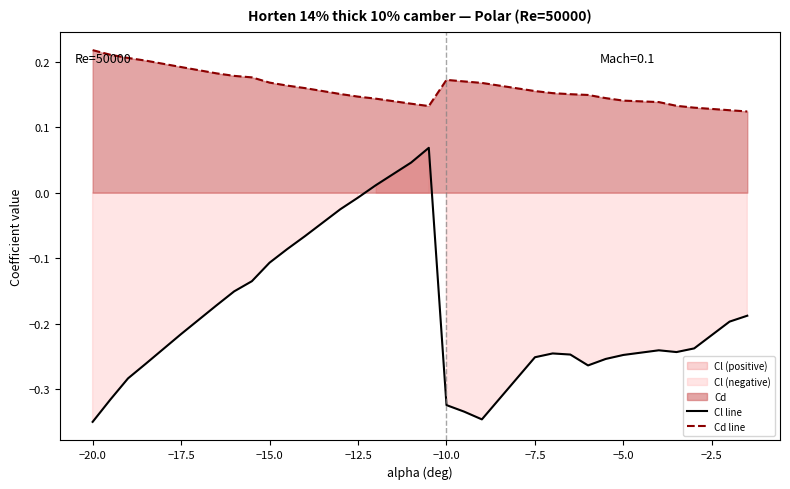

How many categories are shown in the chart?

30